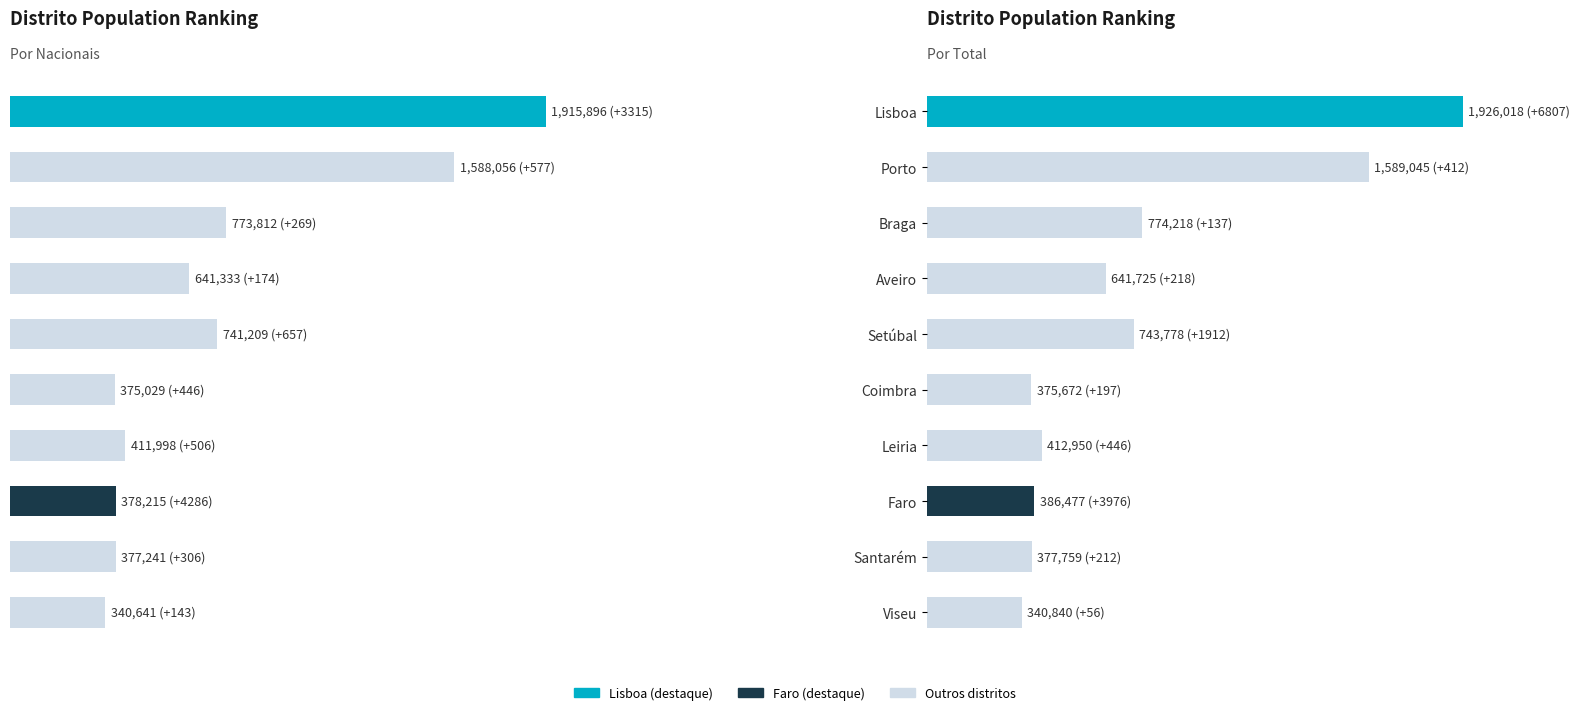

Which series changed the most between Setúbal and Faro?

Nac